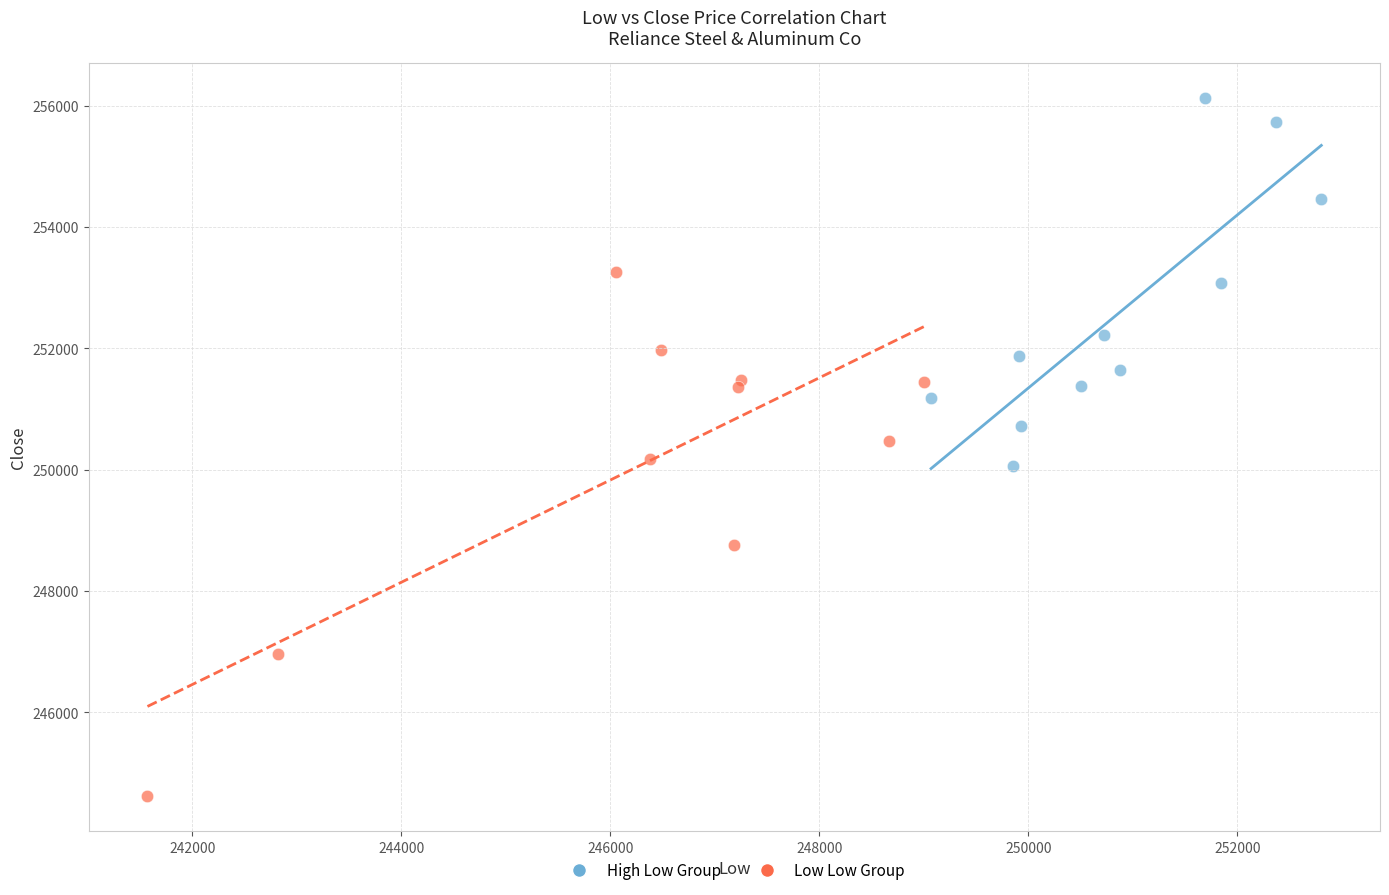

Which series contains the lowest Y value?

Low Low Group